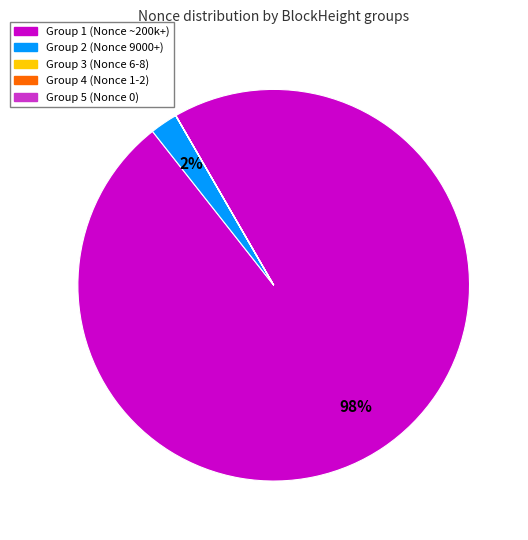

What percentage is the Group 1 (Nonce ~200k+) slice, to the nearest percent?

98%